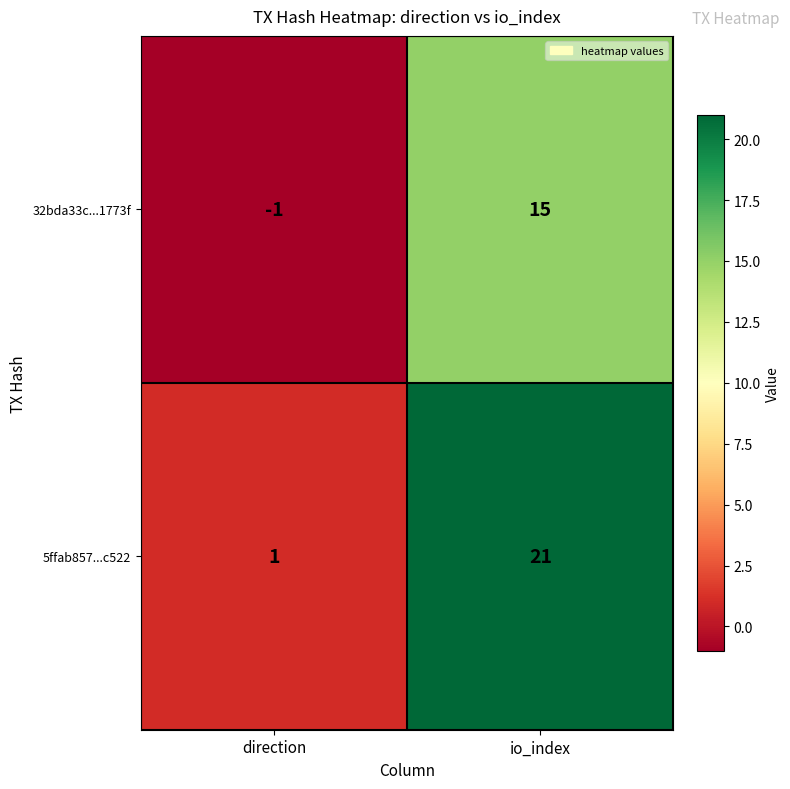

How many distinct data groups are displayed?

2